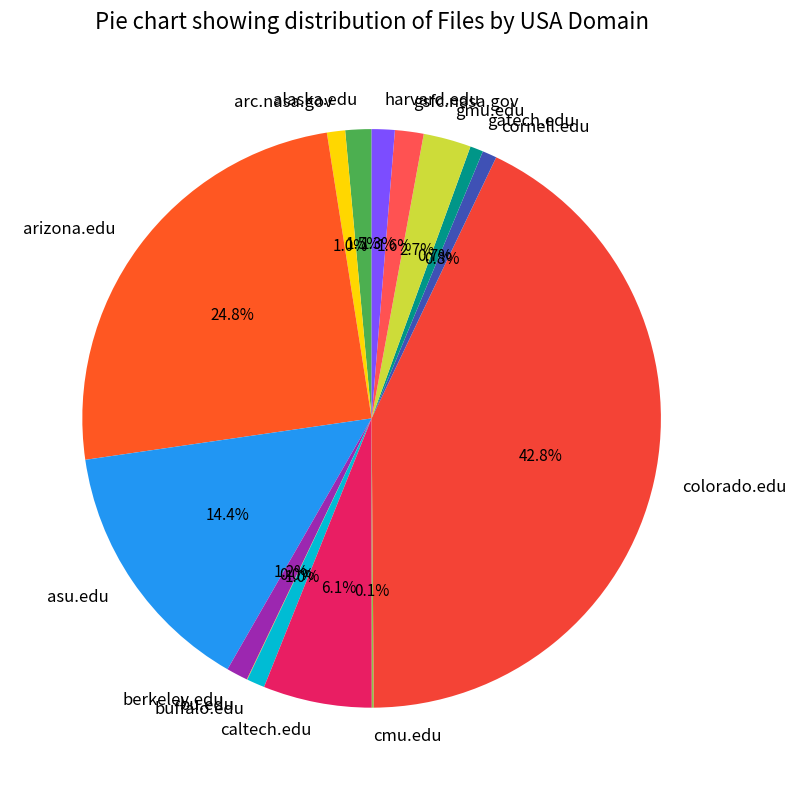

Is it true that gsfc.nasa.gov is 14% of the pie?

False